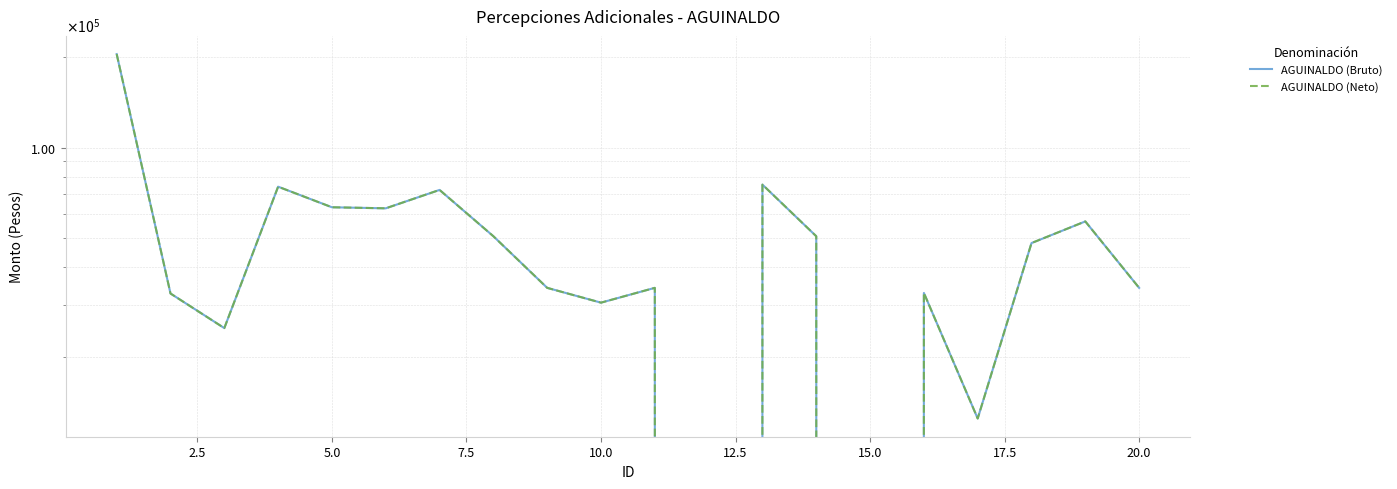

What is the maximum value for AGUINALDO (Bruto)?

204814.4